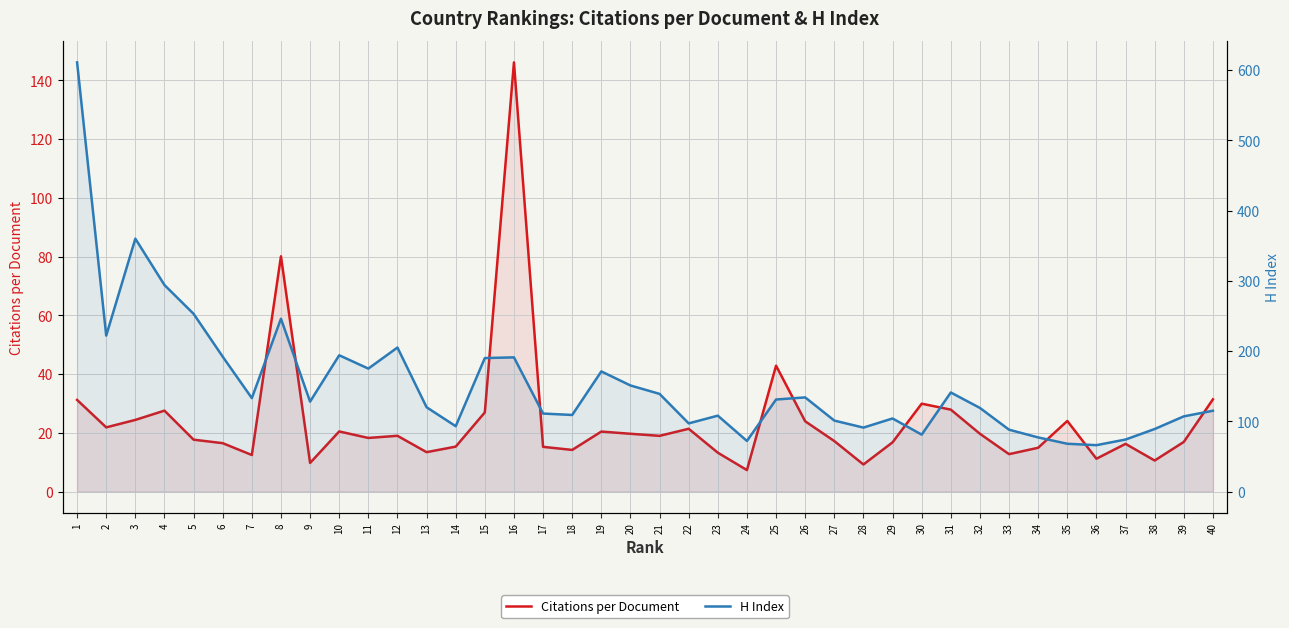

What is the average value of the H Index series?

153.8